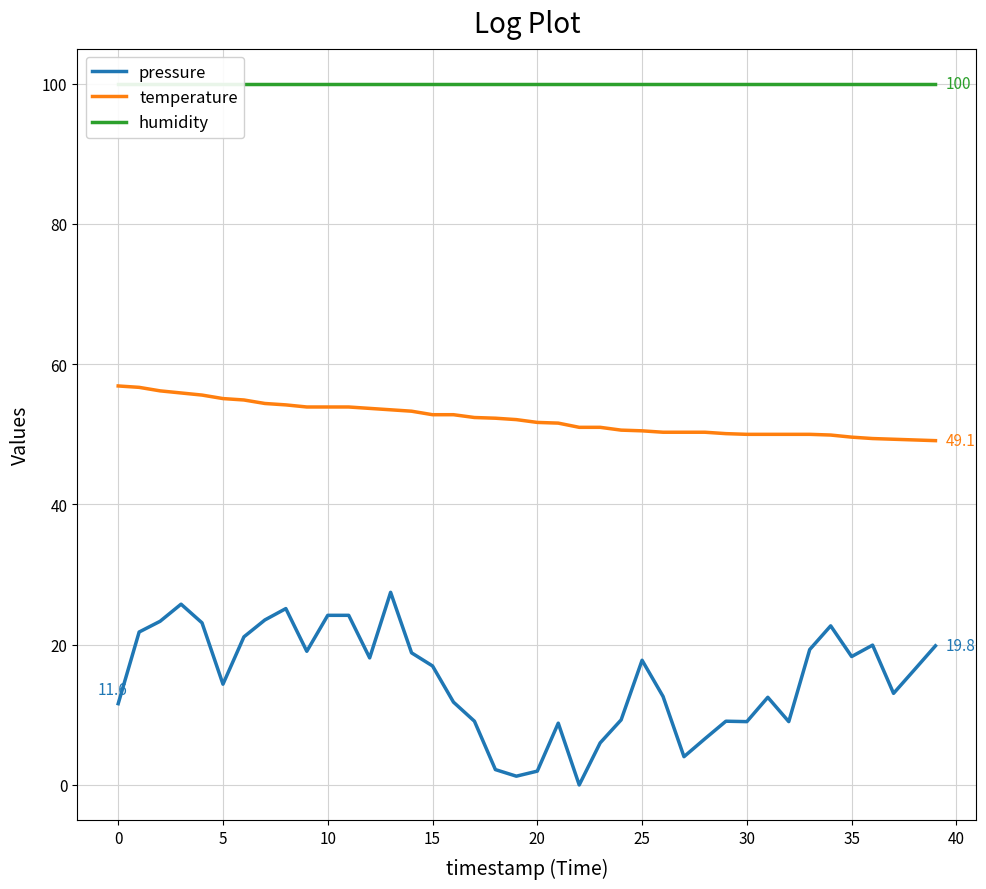

The value of temperature at 35 is 49.6. True or false?

True